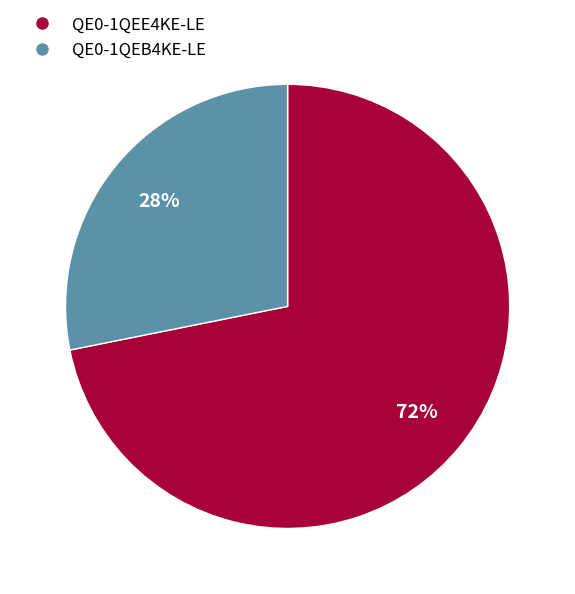

Rank the categories by value from highest to lowest.

QE0-1QEE4KE-LE, QE0-1QEB4KE-LE